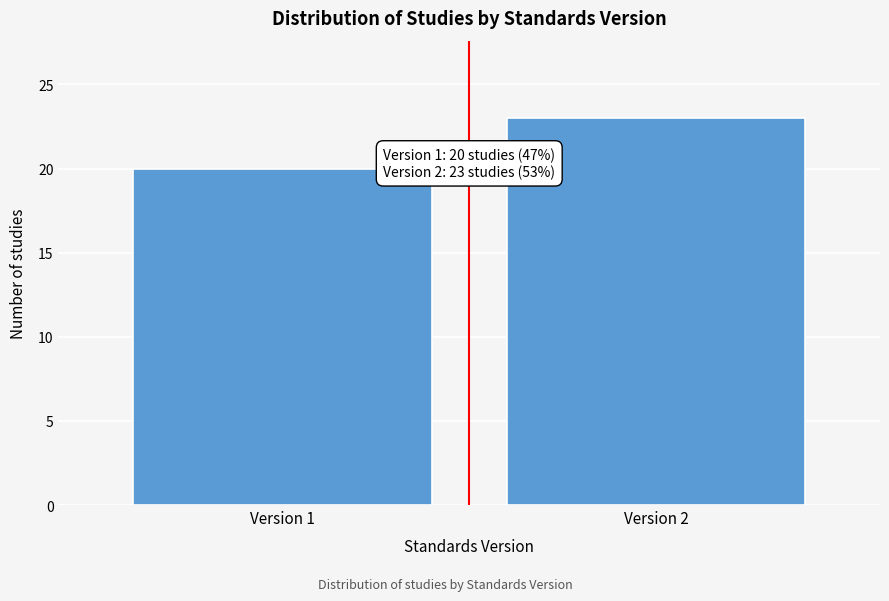

Reading left to right, list all the values displayed in this chart.

Version 1=20	Version 2=23